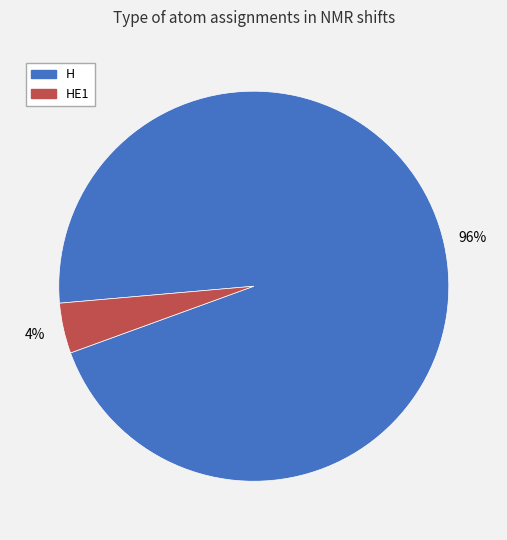

How many slices are in this pie chart?

2